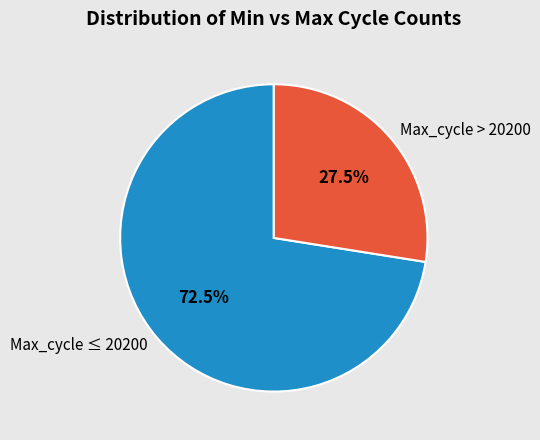

What percentage is NOT represented by Max_cycle ≤ 20200?

27.5%